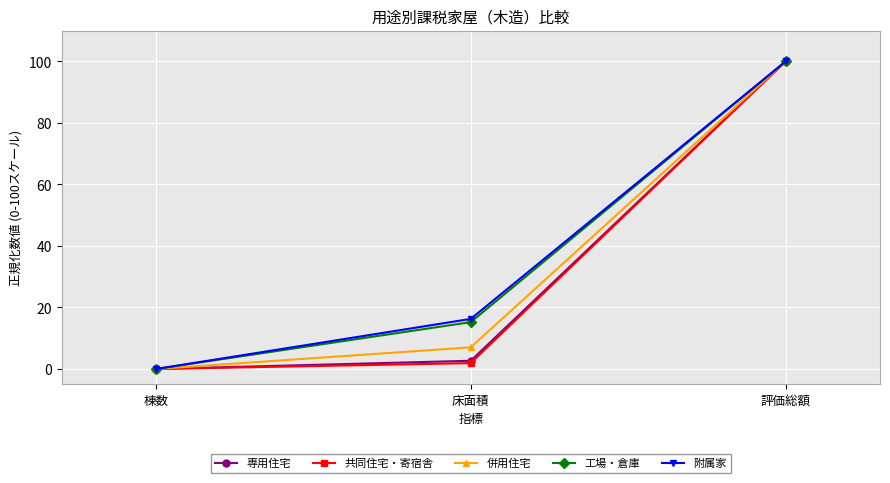

Is it true that 工場・倉庫 equals 100.0 at 評価総額?

True